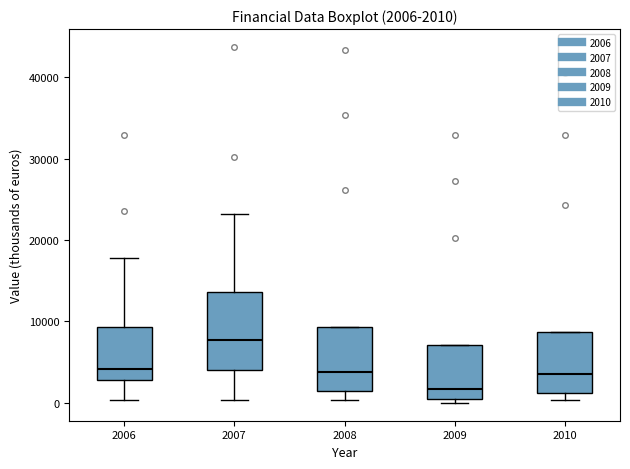

Comparing the boxes themselves (not the whiskers), which one is the tallest?

2007